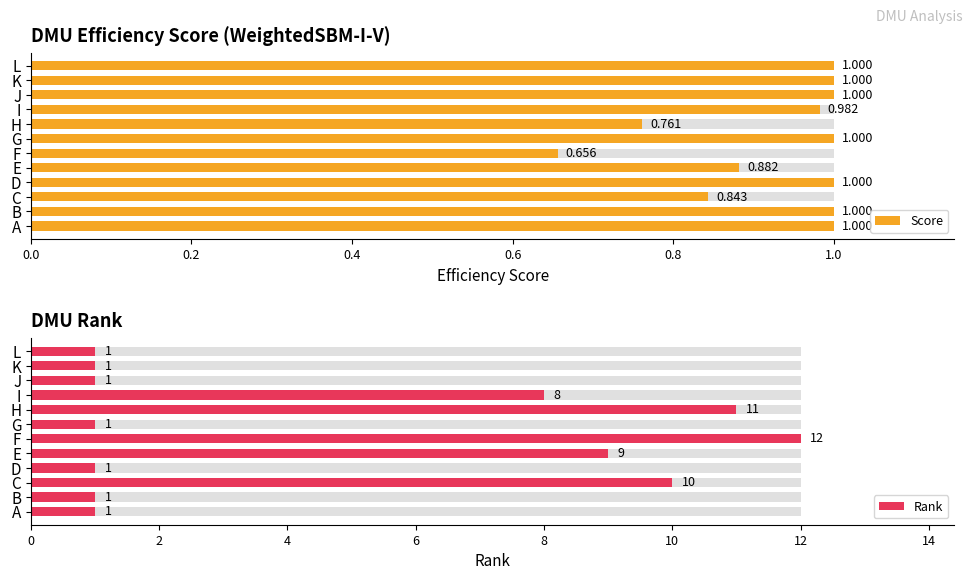

Is it true that Rank equals 1.0 at A?

True